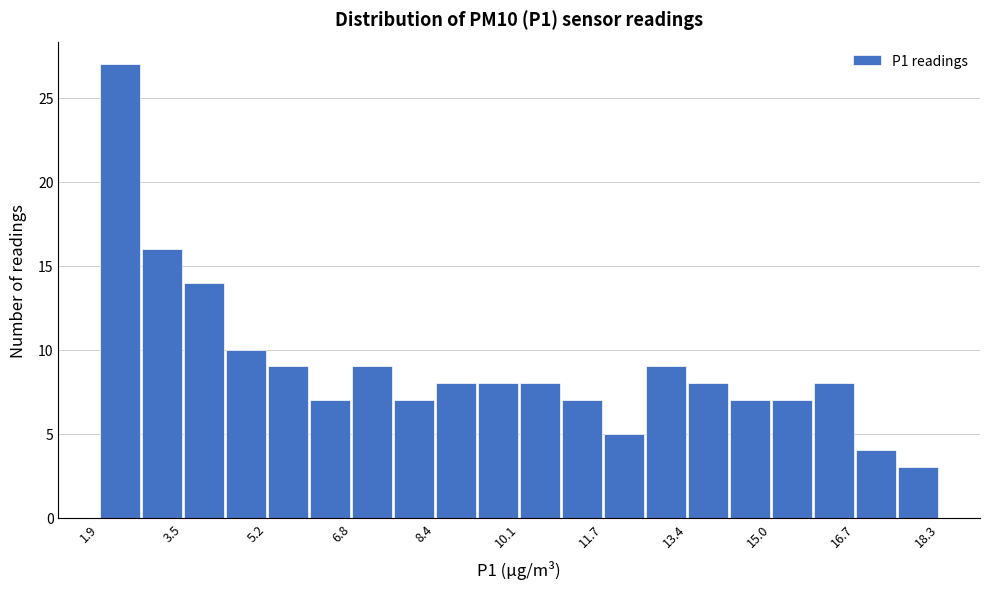

Reading left to right, transcribe this chart: for each bar, give the range it covers on the x-axis and its height. Neither the bar edges nor the heights are printed on the chart, so give them approximately, as read against the axes.

1.8 to 2.6: 27
2.6 to 3.6: 16
3.6 to 4.4: 14
4.4 to 5.2: 10
5.2 to 6.0: 9
6.0 to 6.8: 7
6.8 to 7.6: 9
7.6 to 8.4: 7
8.4 to 9.2: 8
9.2 to 10.0: 8
10.0 to 11.0: 8
11.0 to 11.8: 7
11.8 to 12.6: 5
12.6 to 13.4: 9
13.4 to 14.2: 8
14.2 to 15.0: 7
15.0 to 15.8: 7
15.8 to 16.6: 8
16.6 to 17.4: 4
17.4 to 18.4: 3